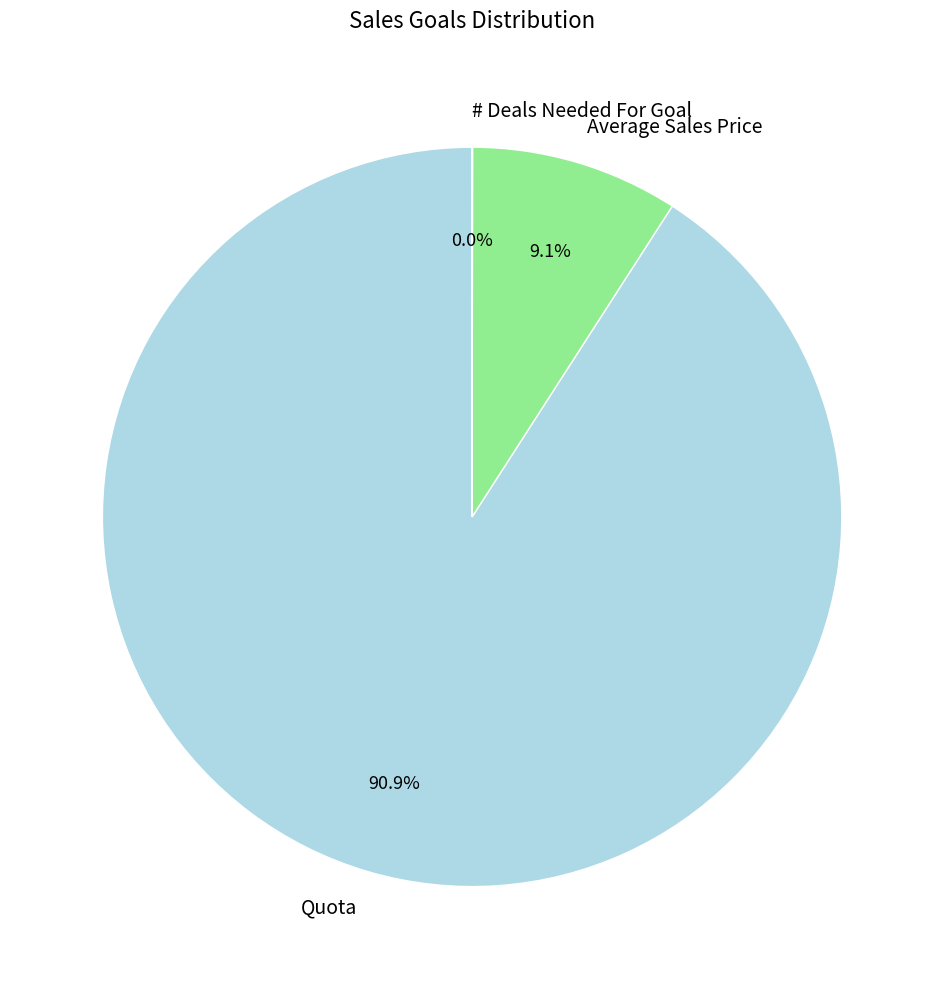

Is there a majority slice in this chart?

Yes